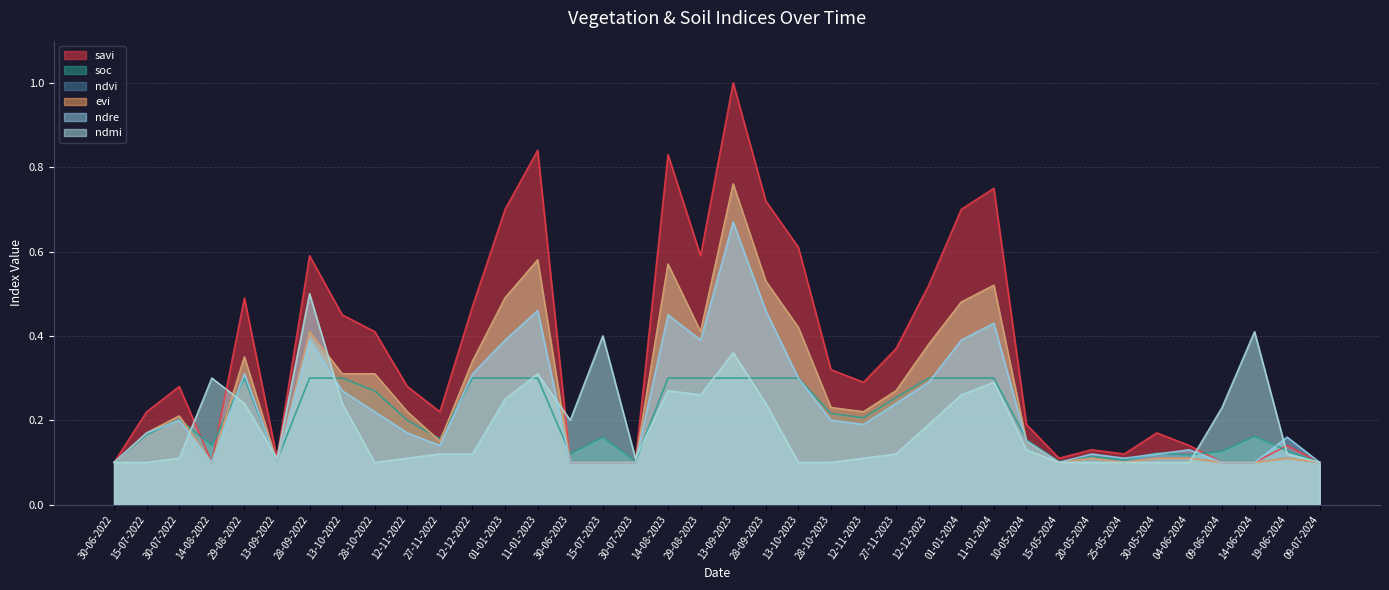

In evi, how many points are lower than both neighbors (excluding endpoints)?

7